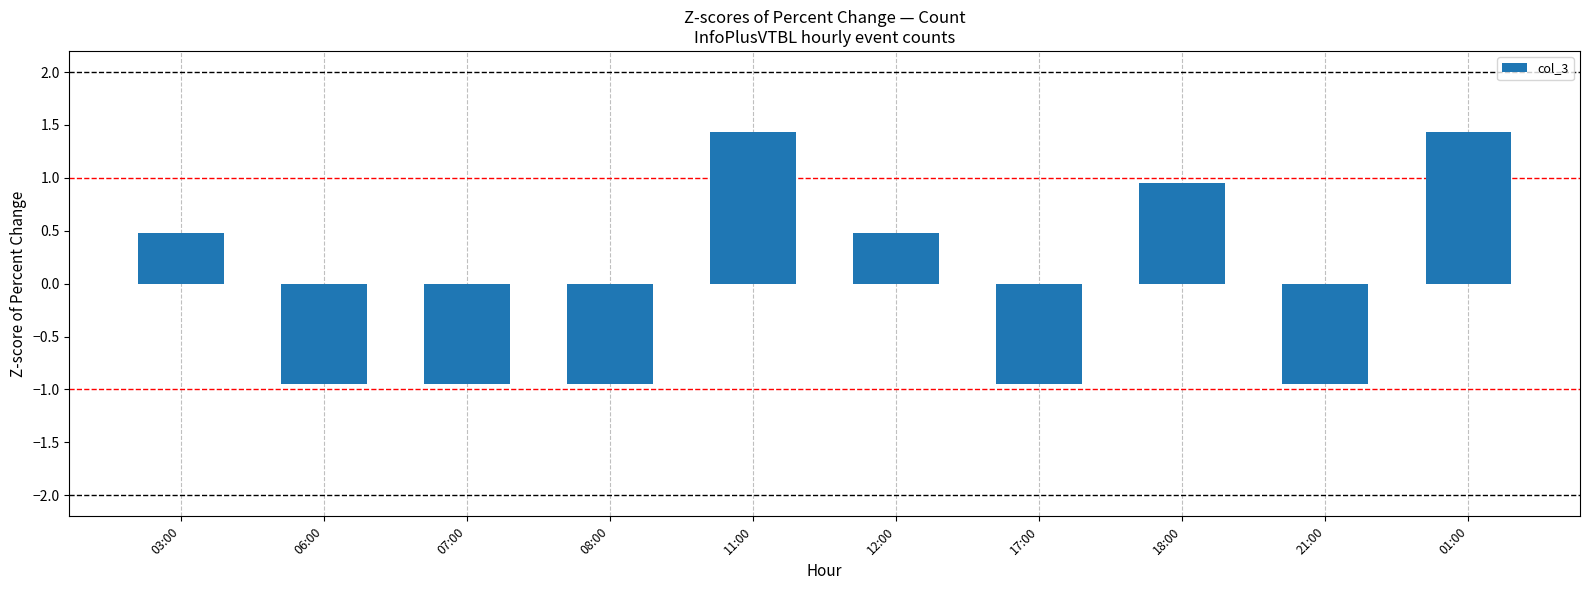

How many bars are there in total?

10